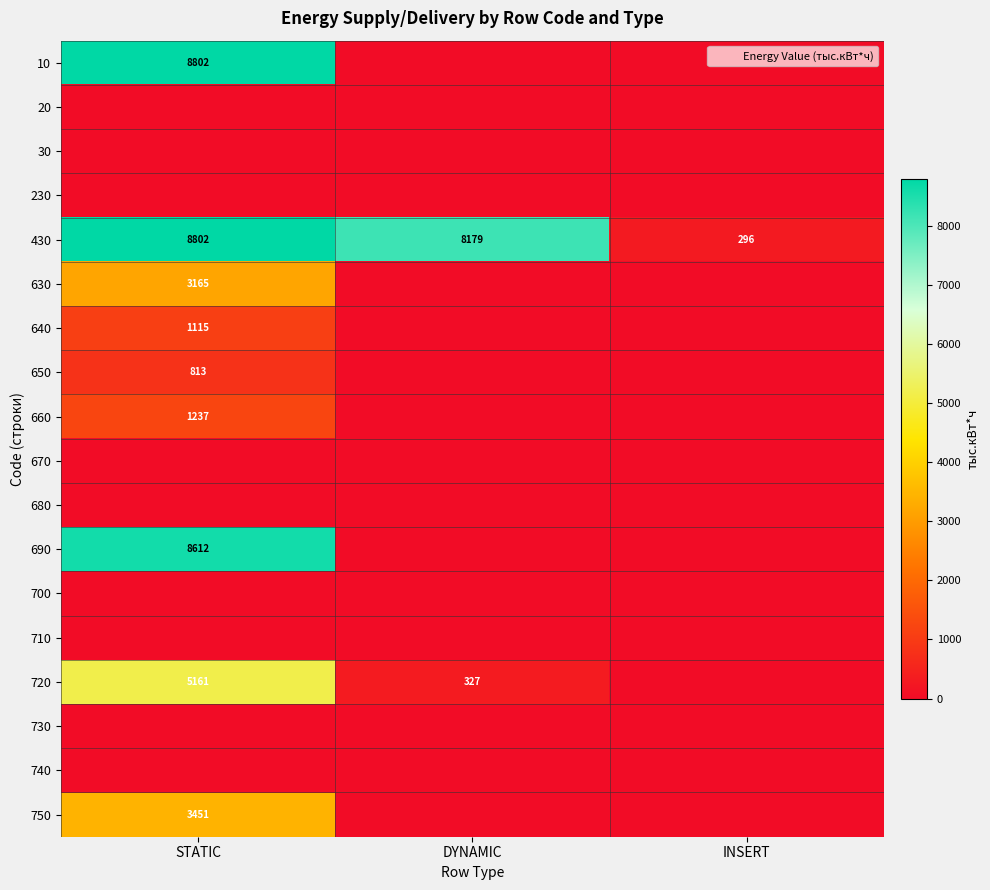

Is it true that 650 equals 813 at STATIC?

True